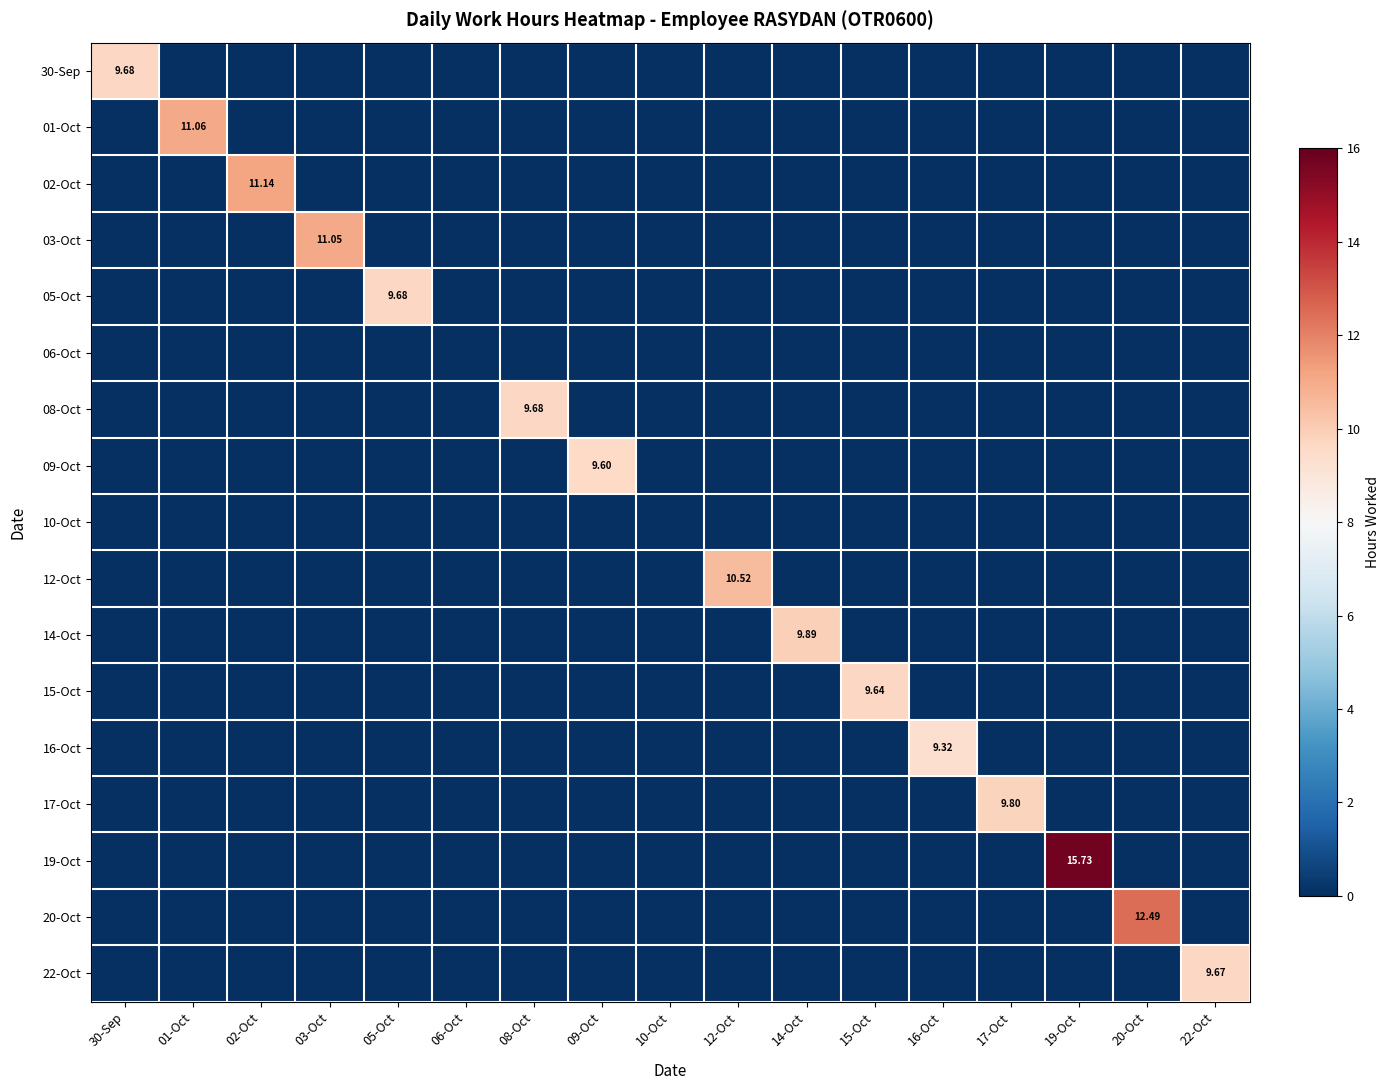

The value of 10-Oct at 14-Oct is 0.0. True or false?

True